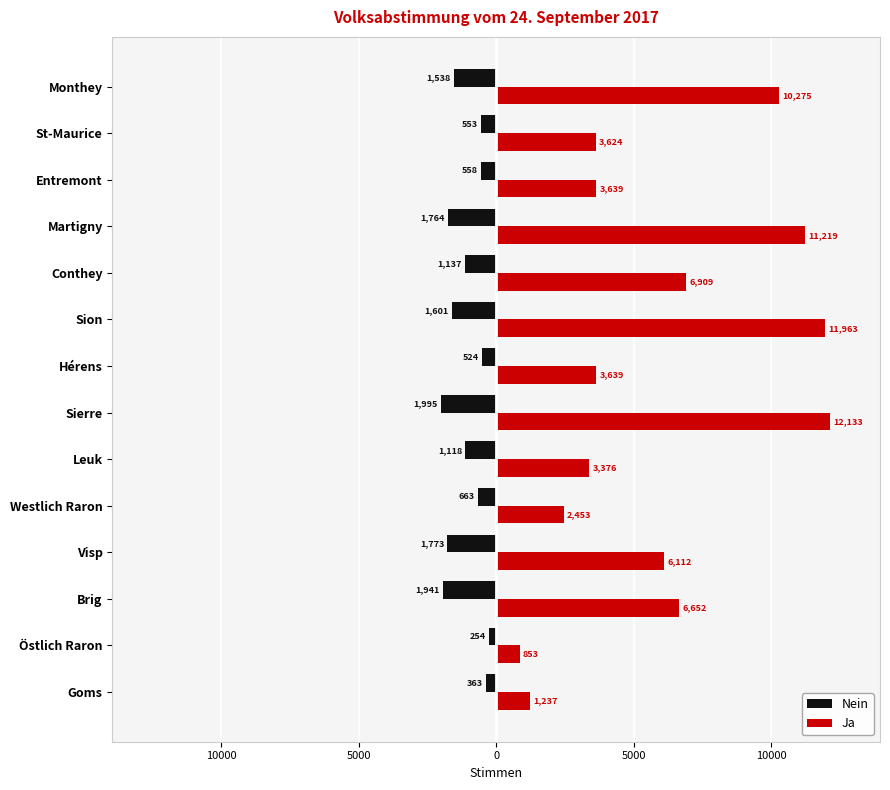

List the series in order of their overall mean, lowest first.

Nein, Ja